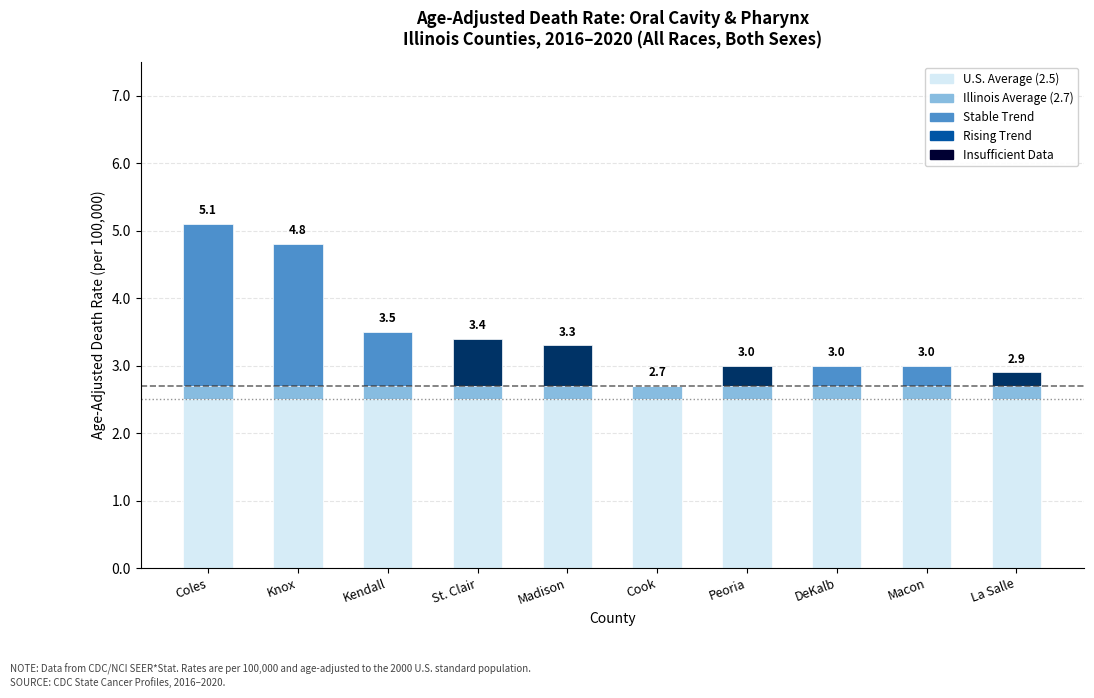

How many groups of bars are there?

10